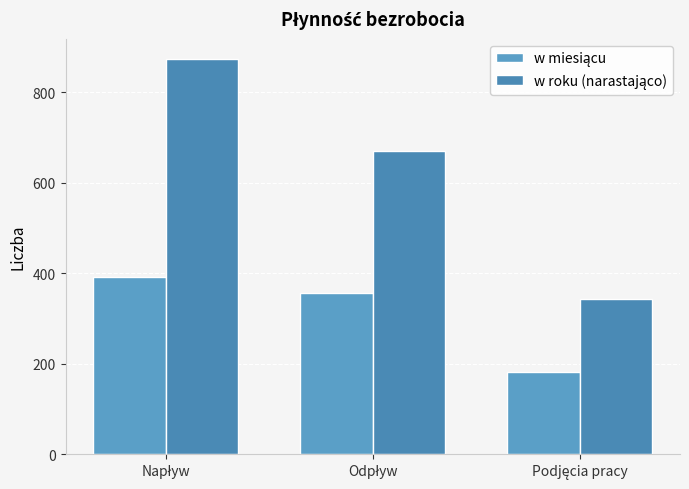

At how many categories does at least one series exceed 661?

2